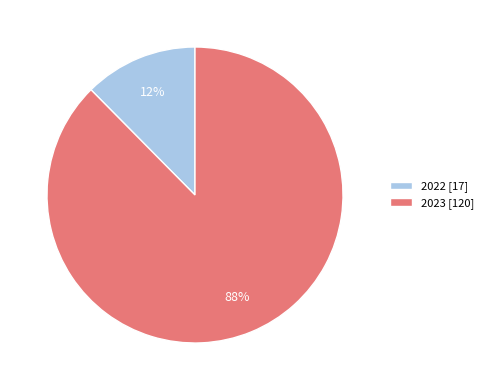

To the nearest percent, what is the average slice percentage?

50%